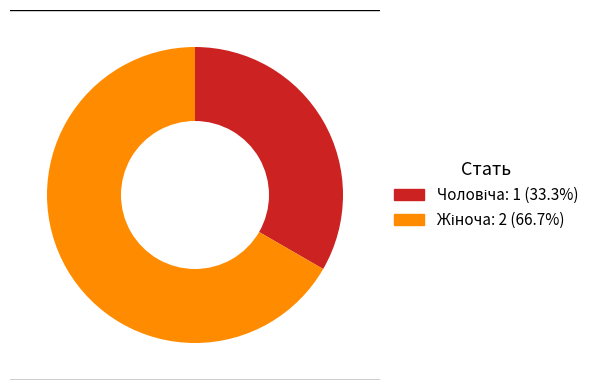

Is there a majority slice in this chart?

Yes